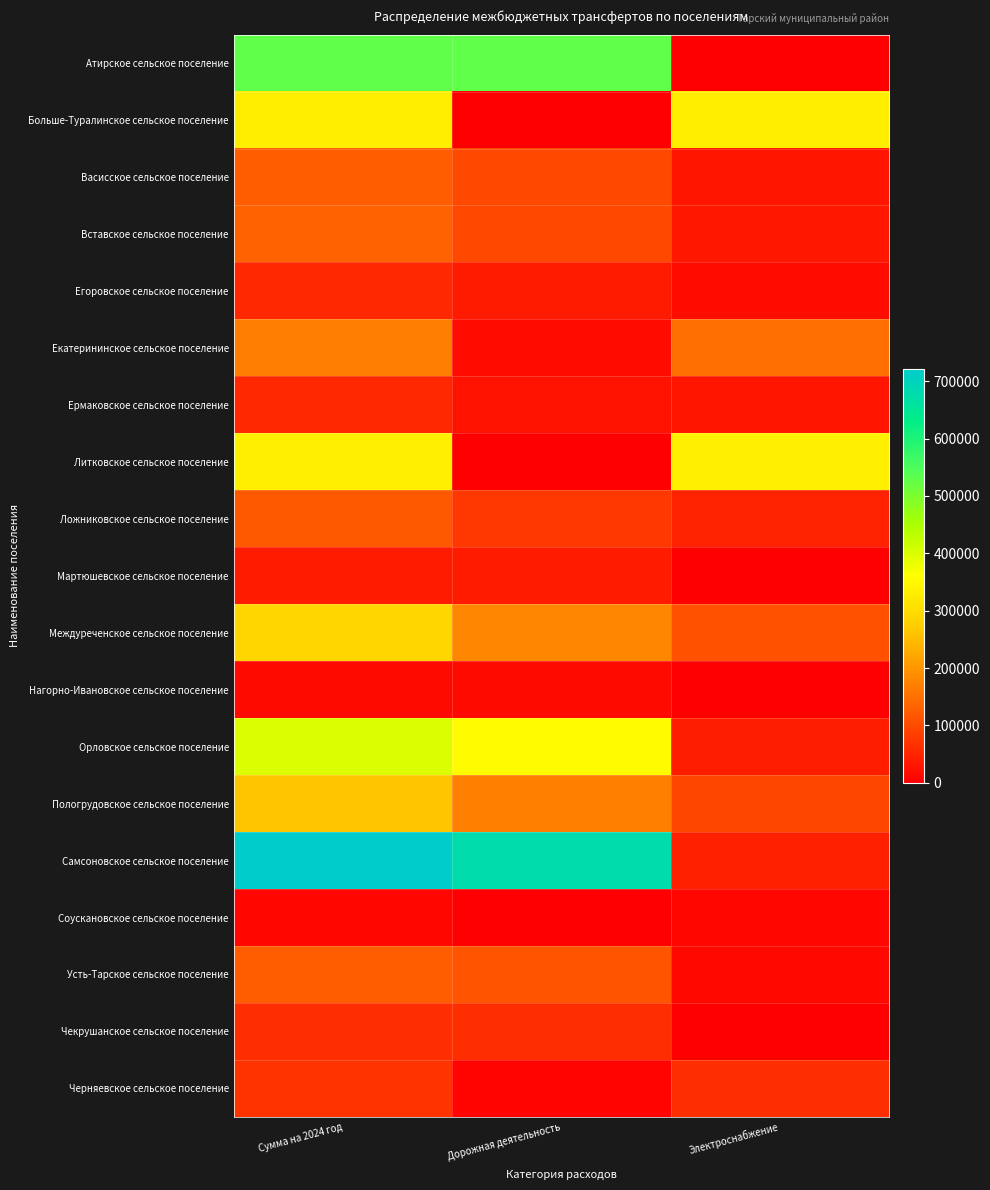

Reading left to right, what are all the values shown in this chart?

Атирское сельское поселение: Сумма на 2024 год=527269.2	Дорожная деятельность=527269.2	Электроснабжение=0.0
Больше-Туралинское сельское поселение: Сумма на 2024 год=332671.1	Дорожная деятельность=0.0	Электроснабжение=332671.1
Васисское сельское поселение: Сумма на 2024 год=126417.6	Дорожная деятельность=98159.2	Электроснабжение=28258.4
Вставское сельское поселение: Сумма на 2024 год=130330.9	Дорожная деятельность=97914.4	Электроснабжение=32416.5
Егоровское сельское поселение: Сумма на 2024 год=55253.3	Дорожная деятельность=37941.8	Электроснабжение=17311.4
Екатерининское сельское поселение: Сумма на 2024 год=166749.7	Дорожная деятельность=19093.3	Электроснабжение=147656.4
Ермаковское сельское поселение: Сумма на 2024 год=55873.5	Дорожная деятельность=26681.7	Электроснабжение=29191.8
Литковское сельское поселение: Сумма на 2024 год=333350.0	Дорожная деятельность=0.0	Электроснабжение=333350.0
Ложниковское сельское поселение: Сумма на 2024 год=120108.8	Дорожная деятельность=73435.8	Электроснабжение=46673.0
Мартюшевское сельское поселение: Сумма на 2024 год=37941.8	Дорожная деятельность=37941.8	Электроснабжение=0.0
Междуреченское сельское поселение: Сумма на 2024 год=287993.5	Дорожная деятельность=178693.8	Электроснабжение=109299.7
Нагорно-Ивановское сельское поселение: Сумма на 2024 год=14687.2	Дорожная деятельность=14687.2	Электроснабжение=0.0
Орловское сельское поселение: Сумма на 2024 год=398300.0	Дорожная деятельность=357142.9	Электроснабжение=41157.1
Пологрудовское сельское поселение: Сумма на 2024 год=263651.8	Дорожная деятельность=169881.5	Электроснабжение=93770.3
Самсоновское сельское поселение: Сумма на 2024 год=721809.2	Дорожная деятельность=676833.4	Электроснабжение=44975.8
Соускановское сельское поселение: Сумма на 2024 год=10946.9	Дорожная деятельность=0.0	Электроснабжение=10946.9
Усть-Тарское сельское поселение: Сумма на 2024 год=125151.1	Дорожная деятельность=112846.4	Электроснабжение=12304.7
Чекрушанское сельское поселение: Сумма на 2024 год=63644.4	Дорожная деятельность=63644.4	Электроснабжение=0.0
Черняевское сельское поселение: Сумма на 2024 год=70120.4	Дорожная деятельность=7833.1	Электроснабжение=62287.2